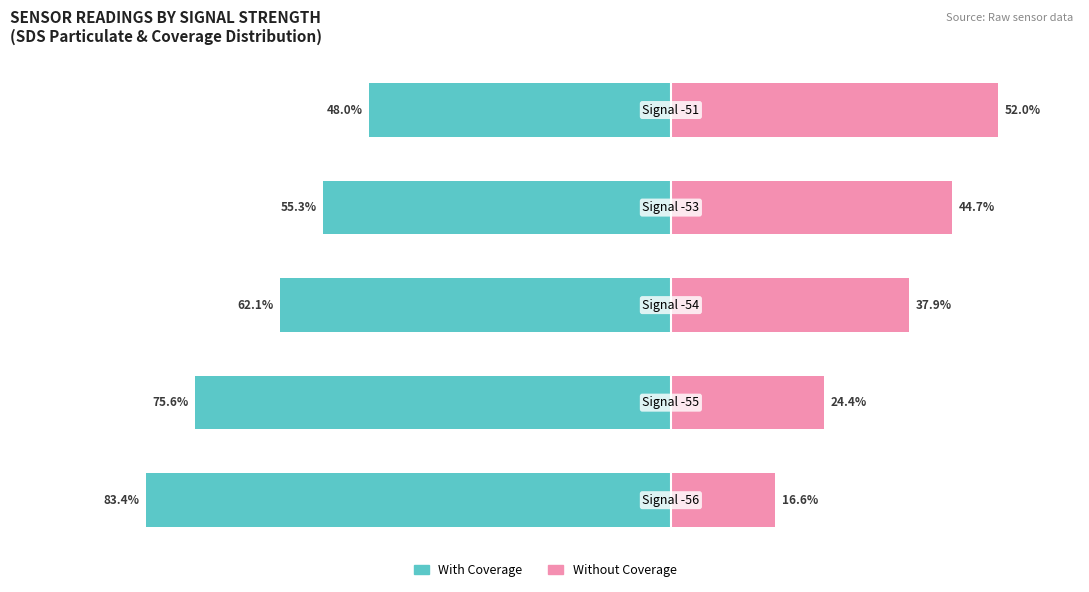

Count the number of data series in this chart.

2